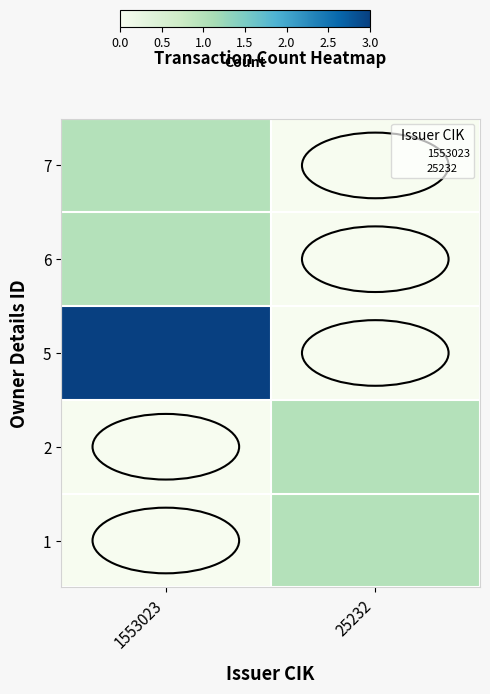

At 25232, list the series in order from smallest to largest.

7, 6, 5, 2, 1